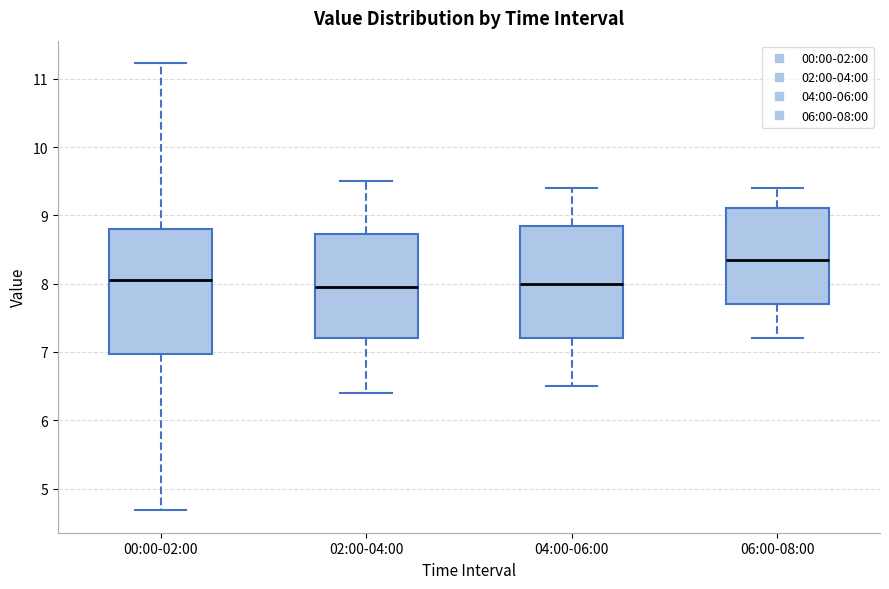

Where does the upper whisker of the box for 04:00-06:00 end on the y-axis? The values are not printed on the chart, so give them approximately, as read against the axis.

9.4